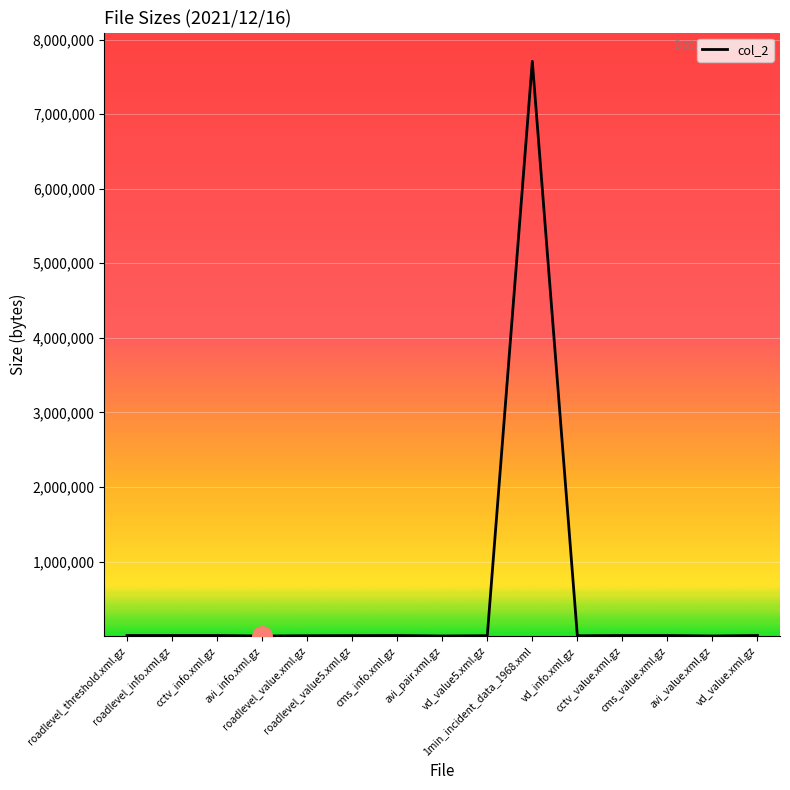

The value at avi_info.xml.gz is 2376. True or false?

True